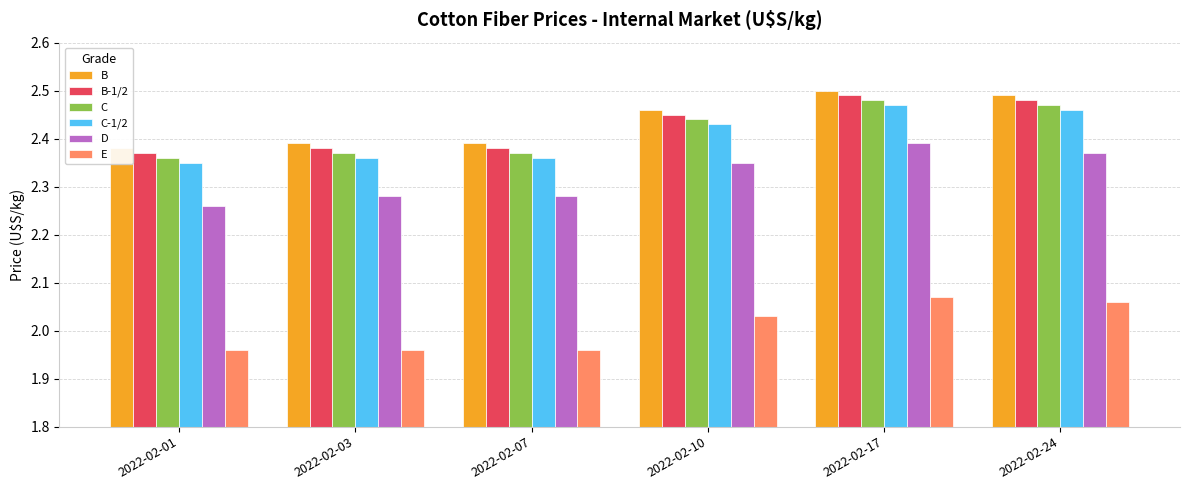

What is the value of the B-1/2 bar at the 3rd from the left?

2.4